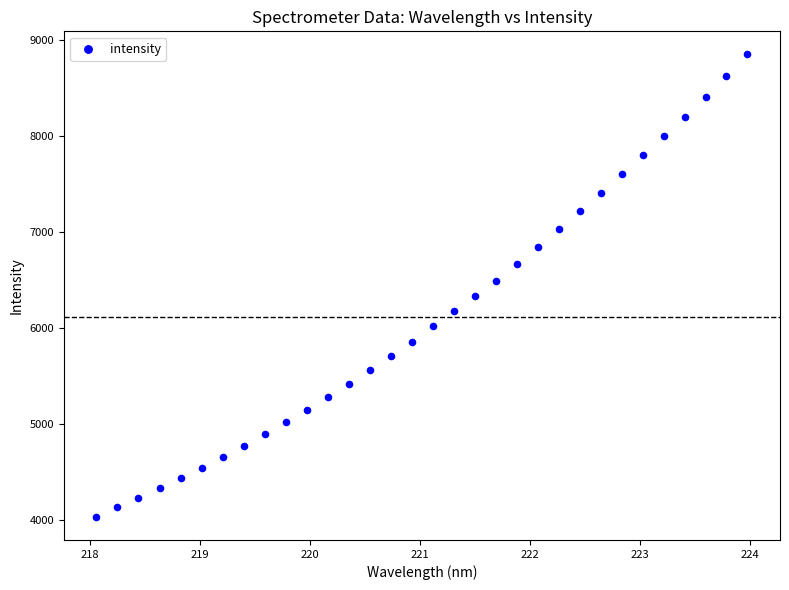

What is the range of X values (max minus min)?

5.9